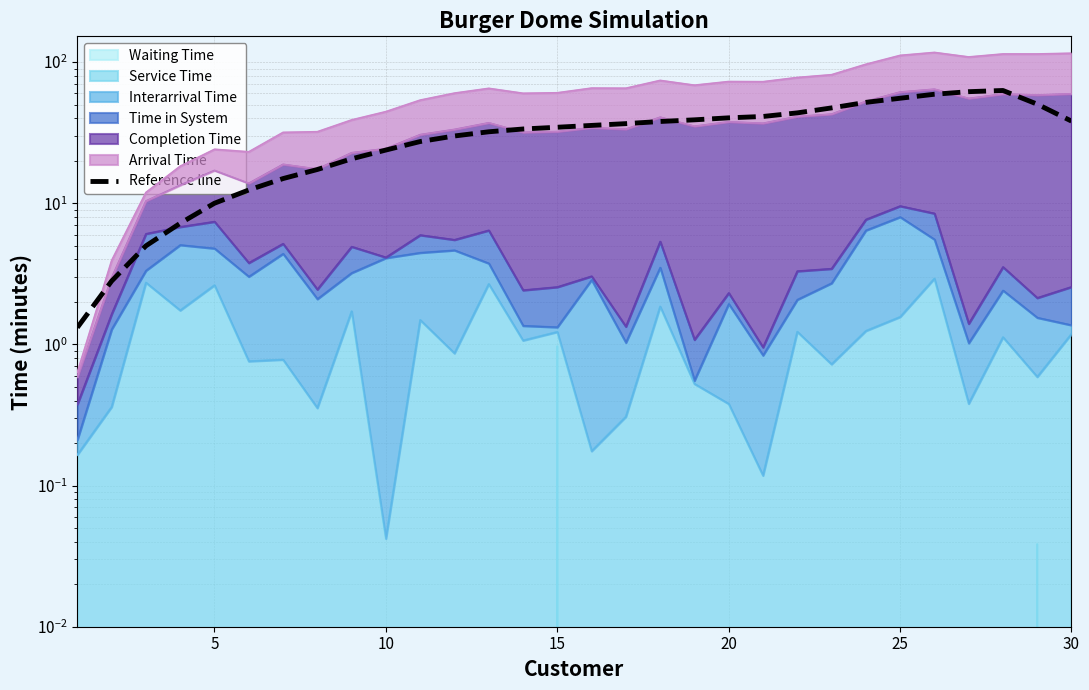

Reading left to right, extract all data points from this chart.

1.3	2.8	5.0	7.2	10.0	12.4	14.9	17.3	20.6	23.8	27.4	29.9	32.1	33.6	34.5	35.6	36.6	37.9	39.0	40.3	41.2	43.6	47.3	51.8	55.4	59.2	61.7	62.9	50.3	38.2